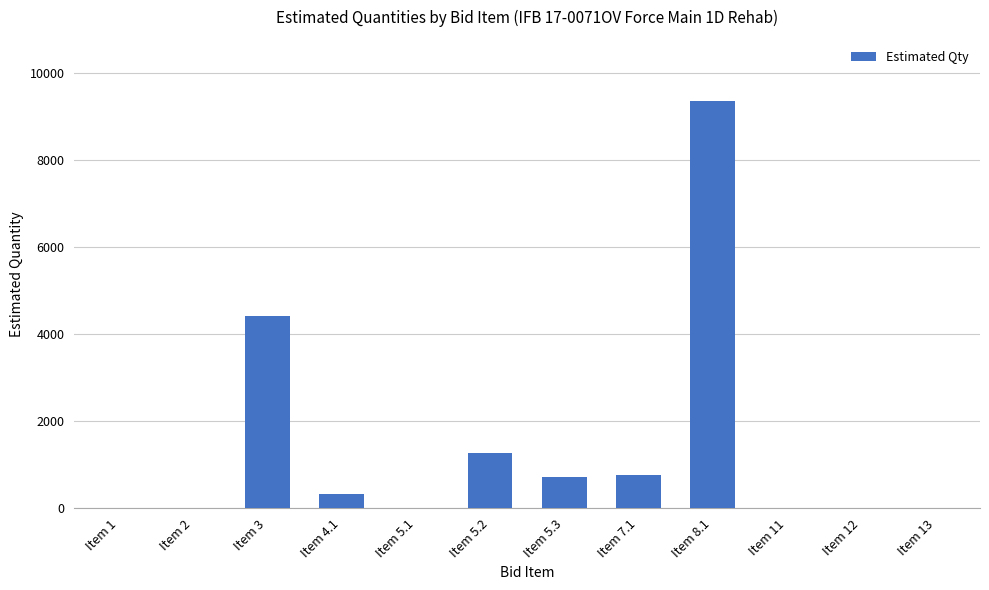

Which label corresponds to the largest value in the chart?

Item 8.1